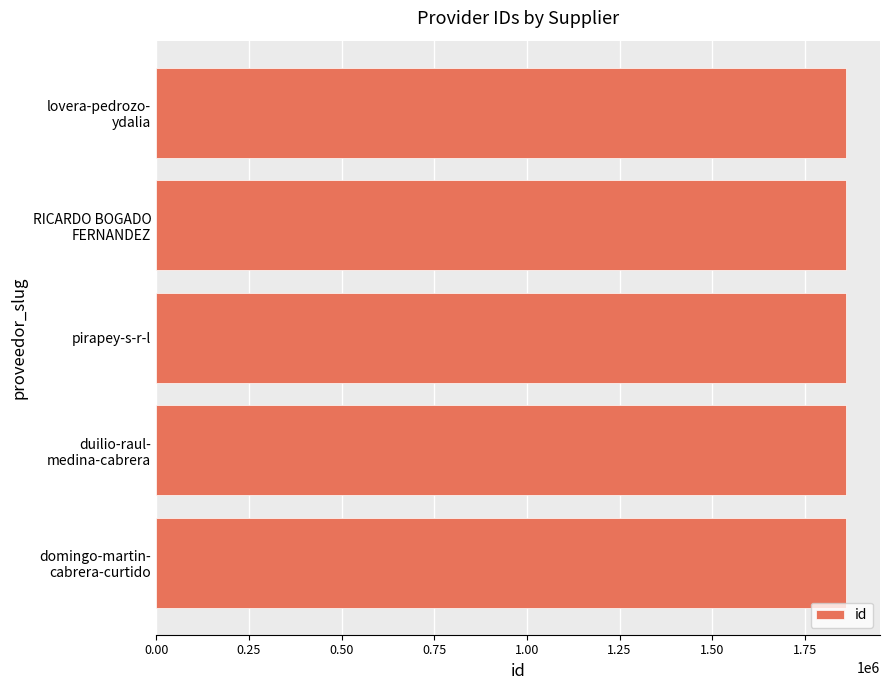

What is the smallest value displayed?

1859658